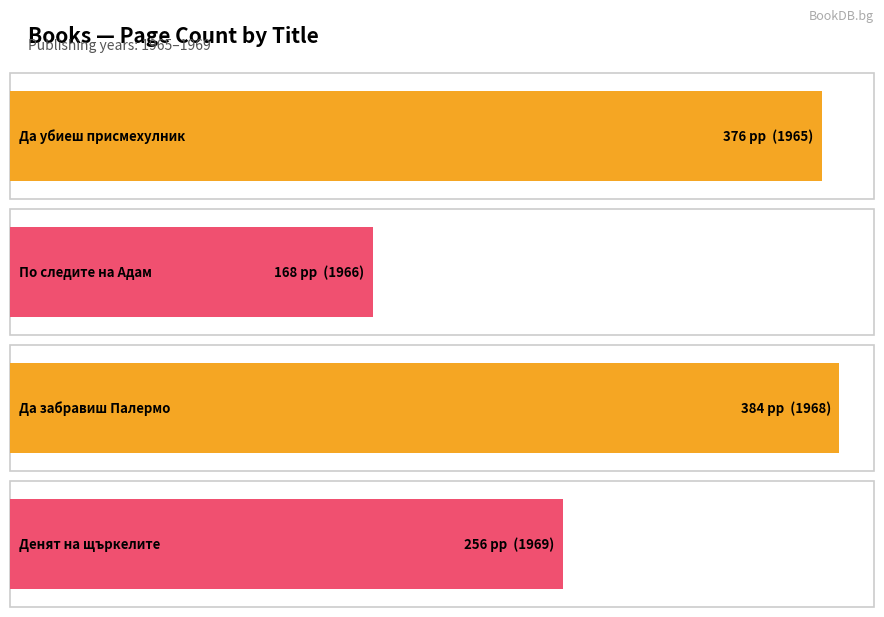

Reading left to right, extract all data points from this chart.

Да убиеш присмехулник=376	По следите на Адам=168	Да забравиш Палермо=384	Денят на щъркелите=256